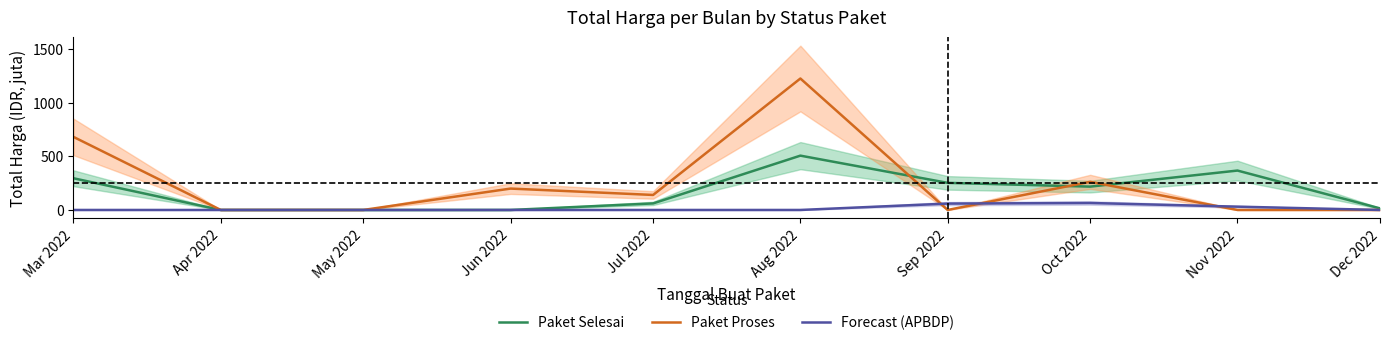

True or false: Paket Proses has more than 1 interior local peaks.

True